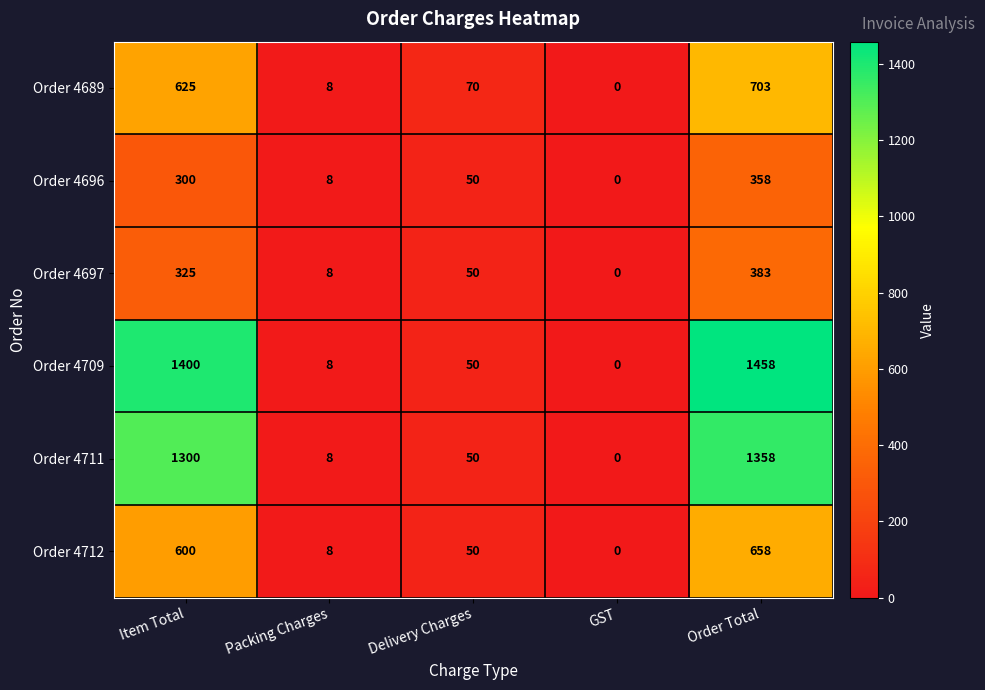

At which category is the sum across all series the highest?

Order Total